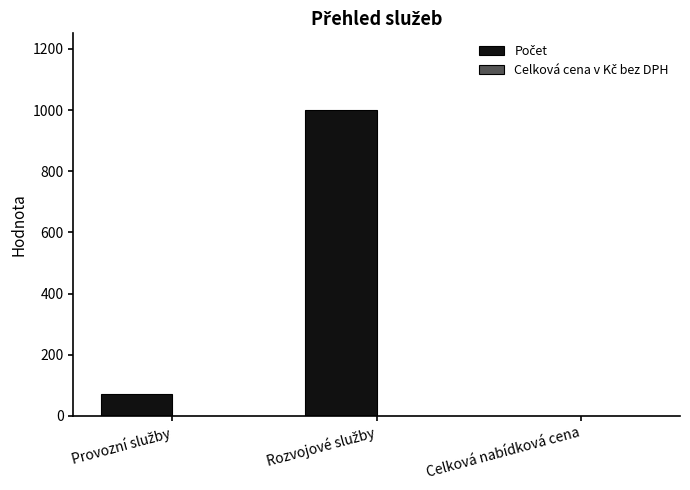

What is the sum of all values?

1072